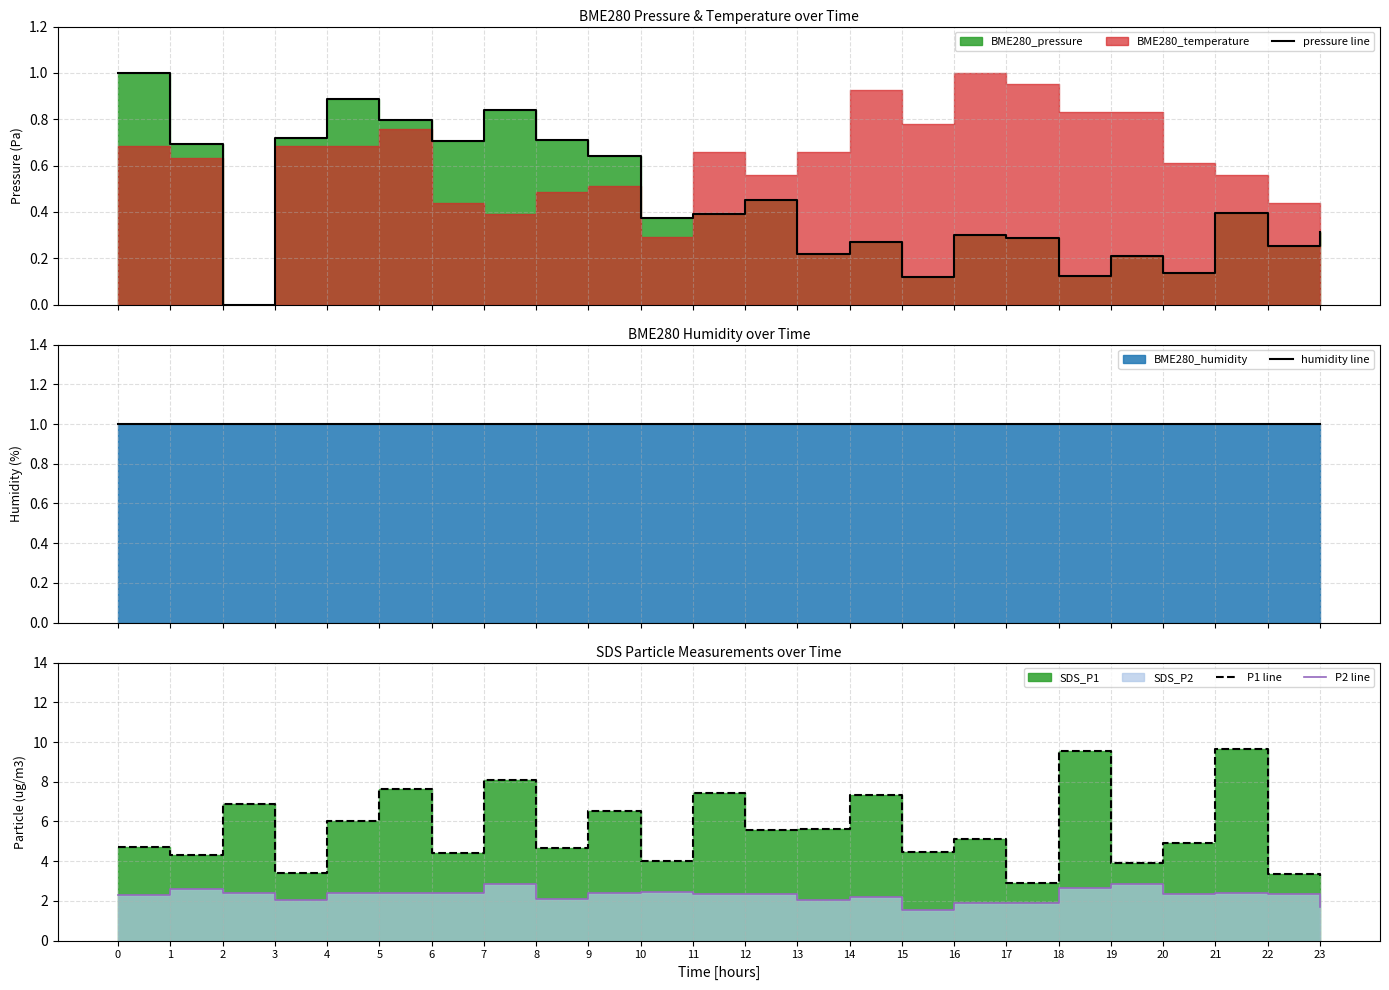

What is the sum of all P1 line values?

133.8